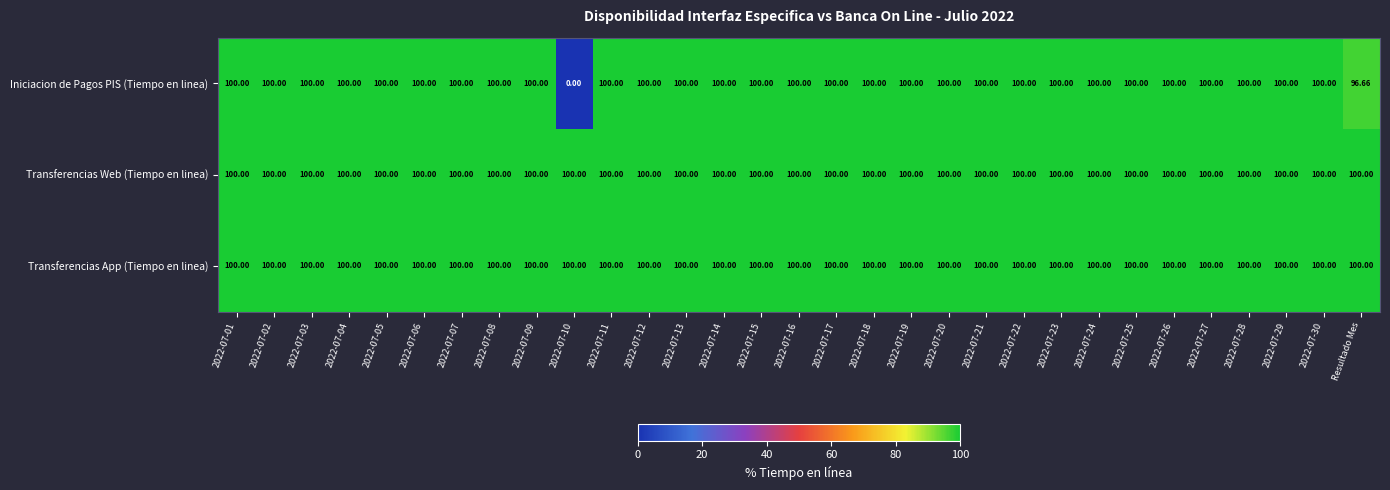

Which series has the largest range (max minus min)?

Iniciacion de Pagos PIS (Tiempo en linea)